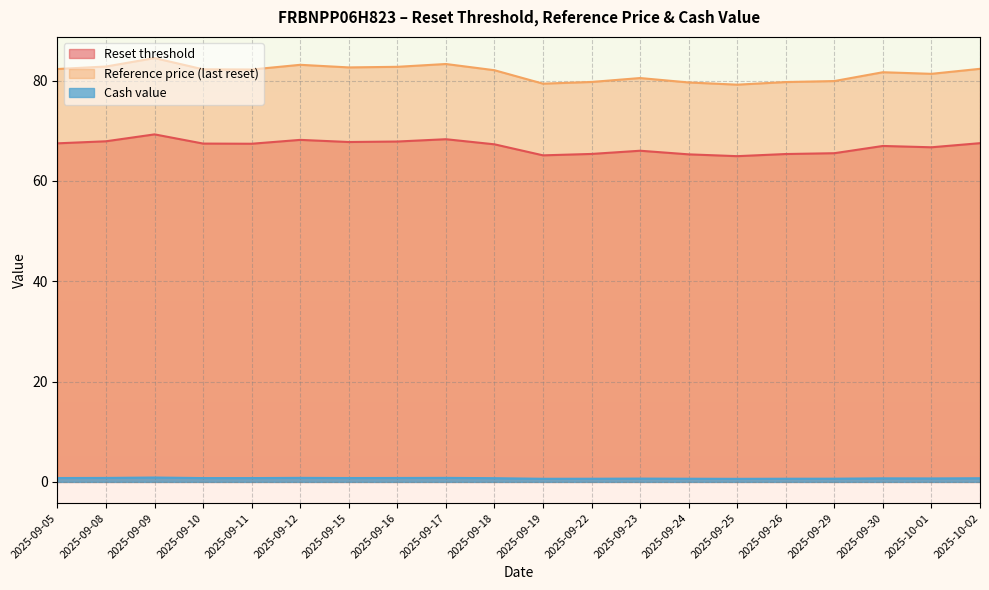

What is the sum of the Reset threshold values at 2025-09-24 and 2025-09-05?

132.8